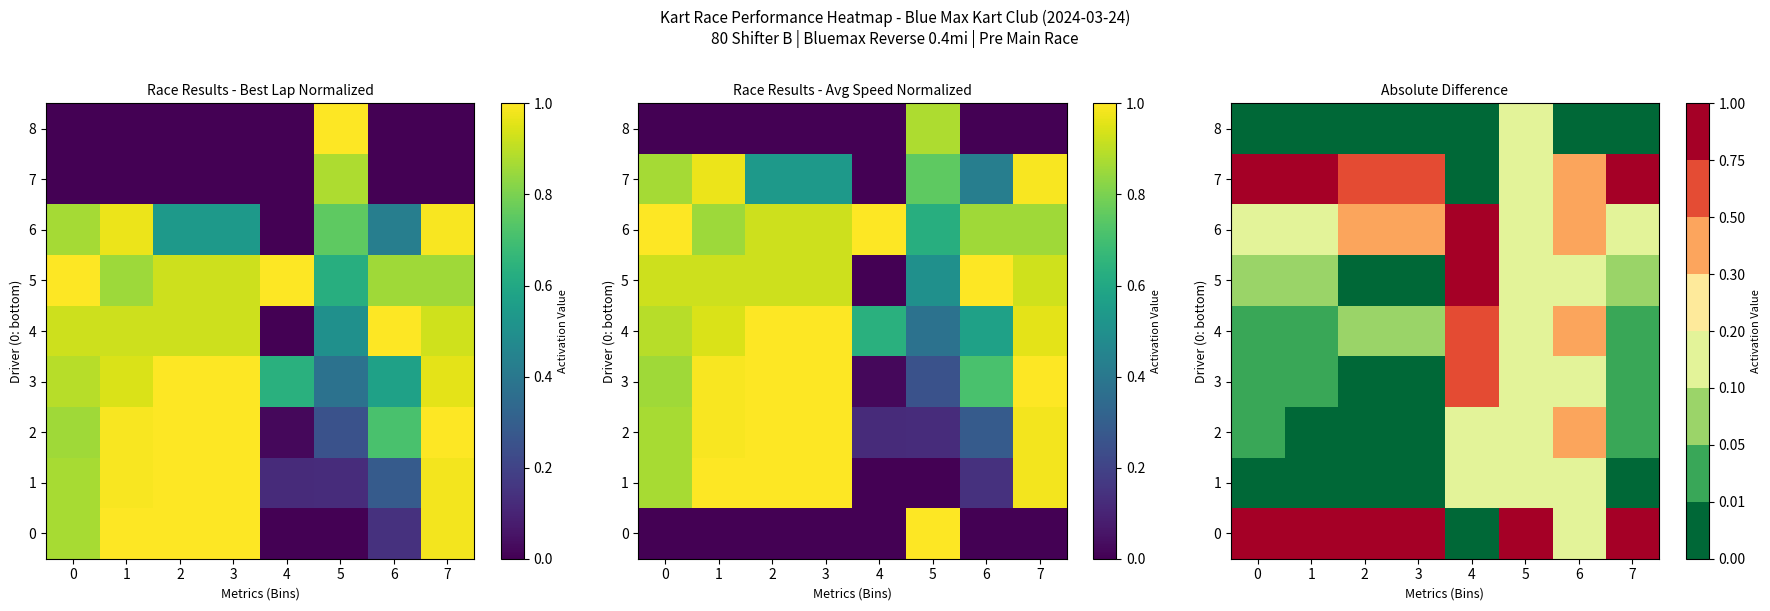

At which label is 4 closest to 0?

1